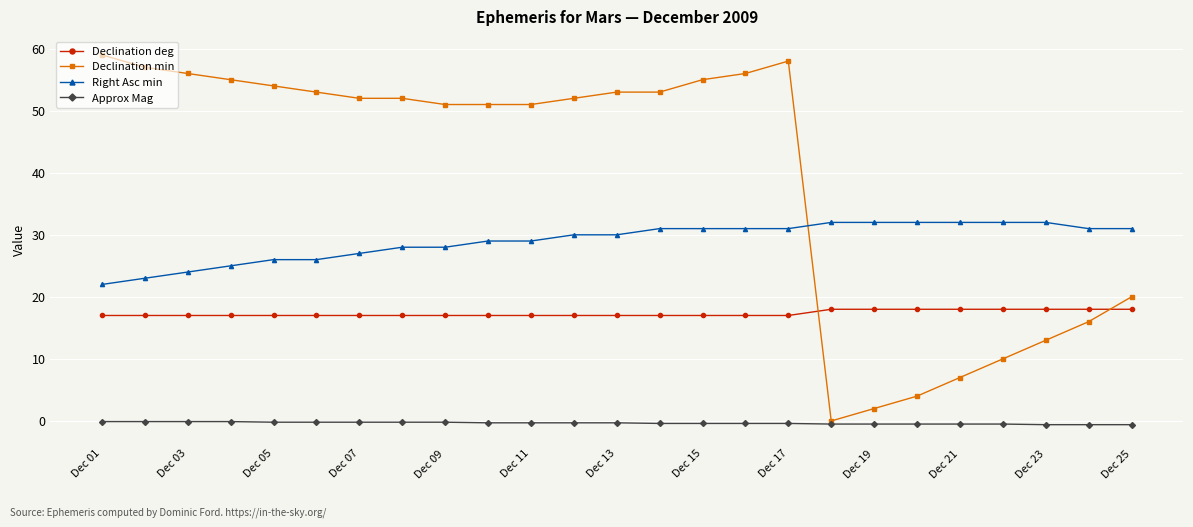

What is the difference between the maximum and second lowest values in the Declination min series?

57.0